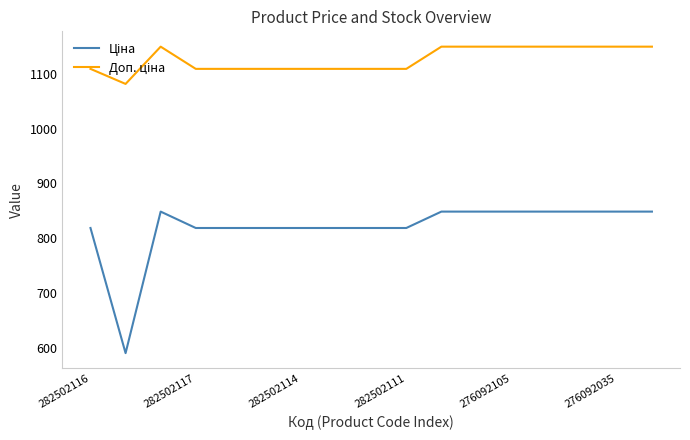

What is the maximum value shown in the chart?

1149.7